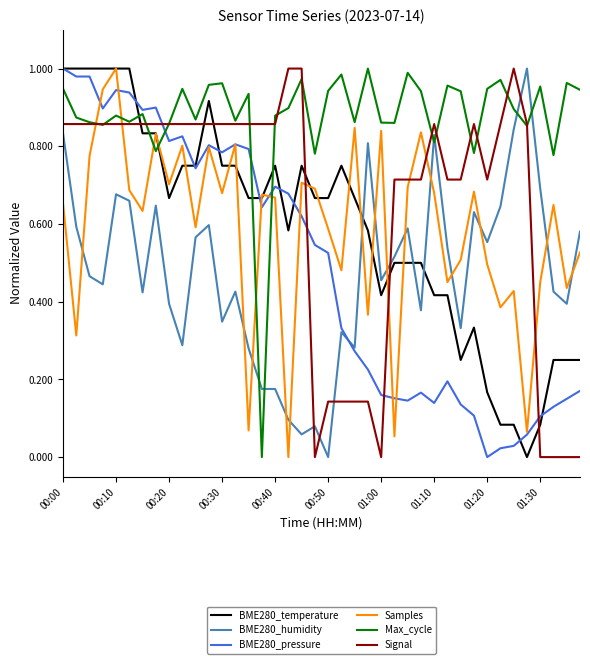

Which series ends up on top after the final intersection of BME280_temperature and BME280_humidity?

BME280_humidity